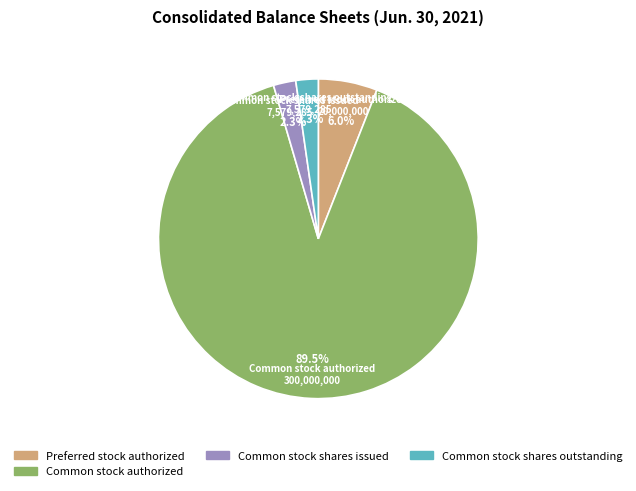

Does Preferred stock authorized account for over 50% of the chart?

No